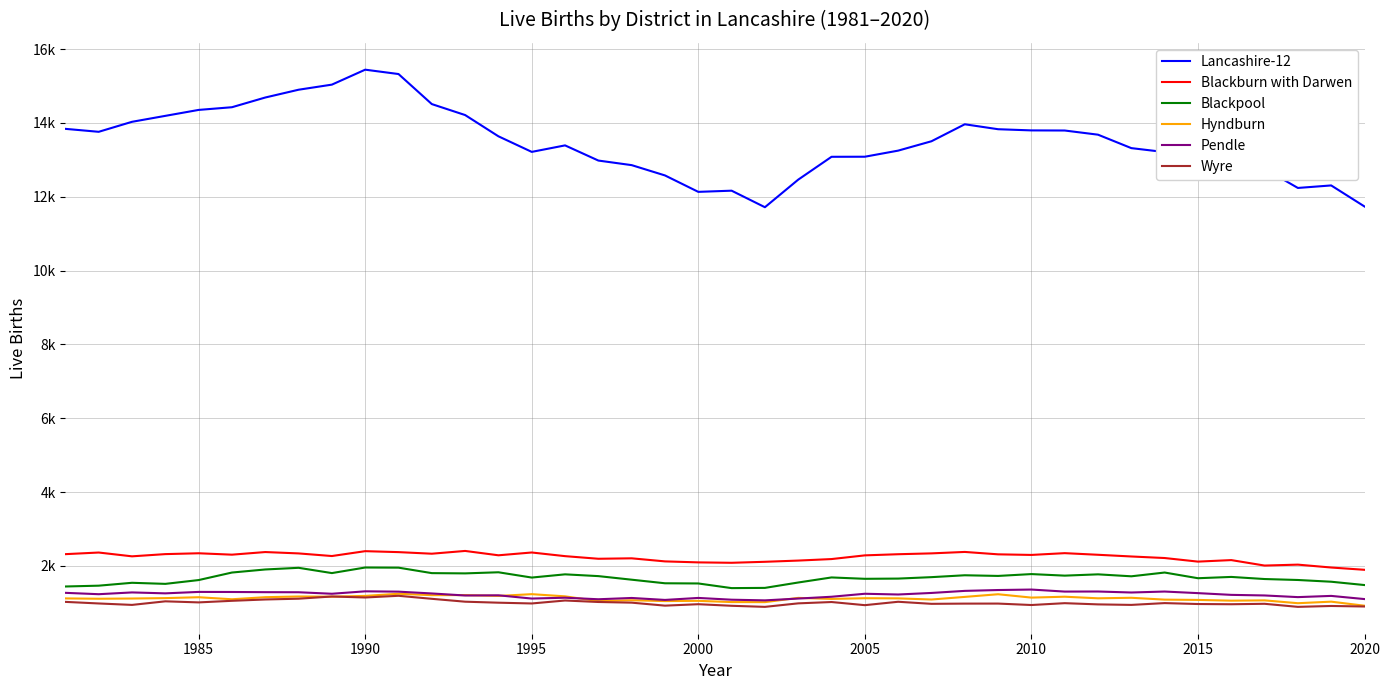

What is the maximum value for Pendle?

1358